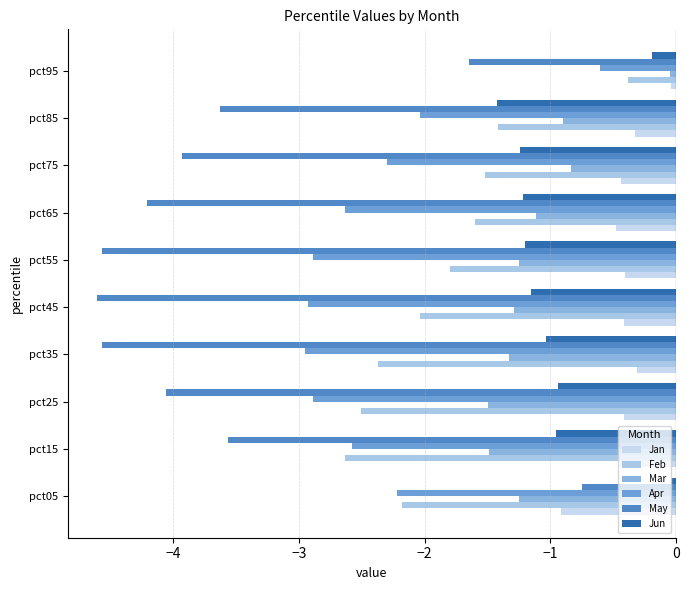

Which series has the largest range (max minus min)?

May